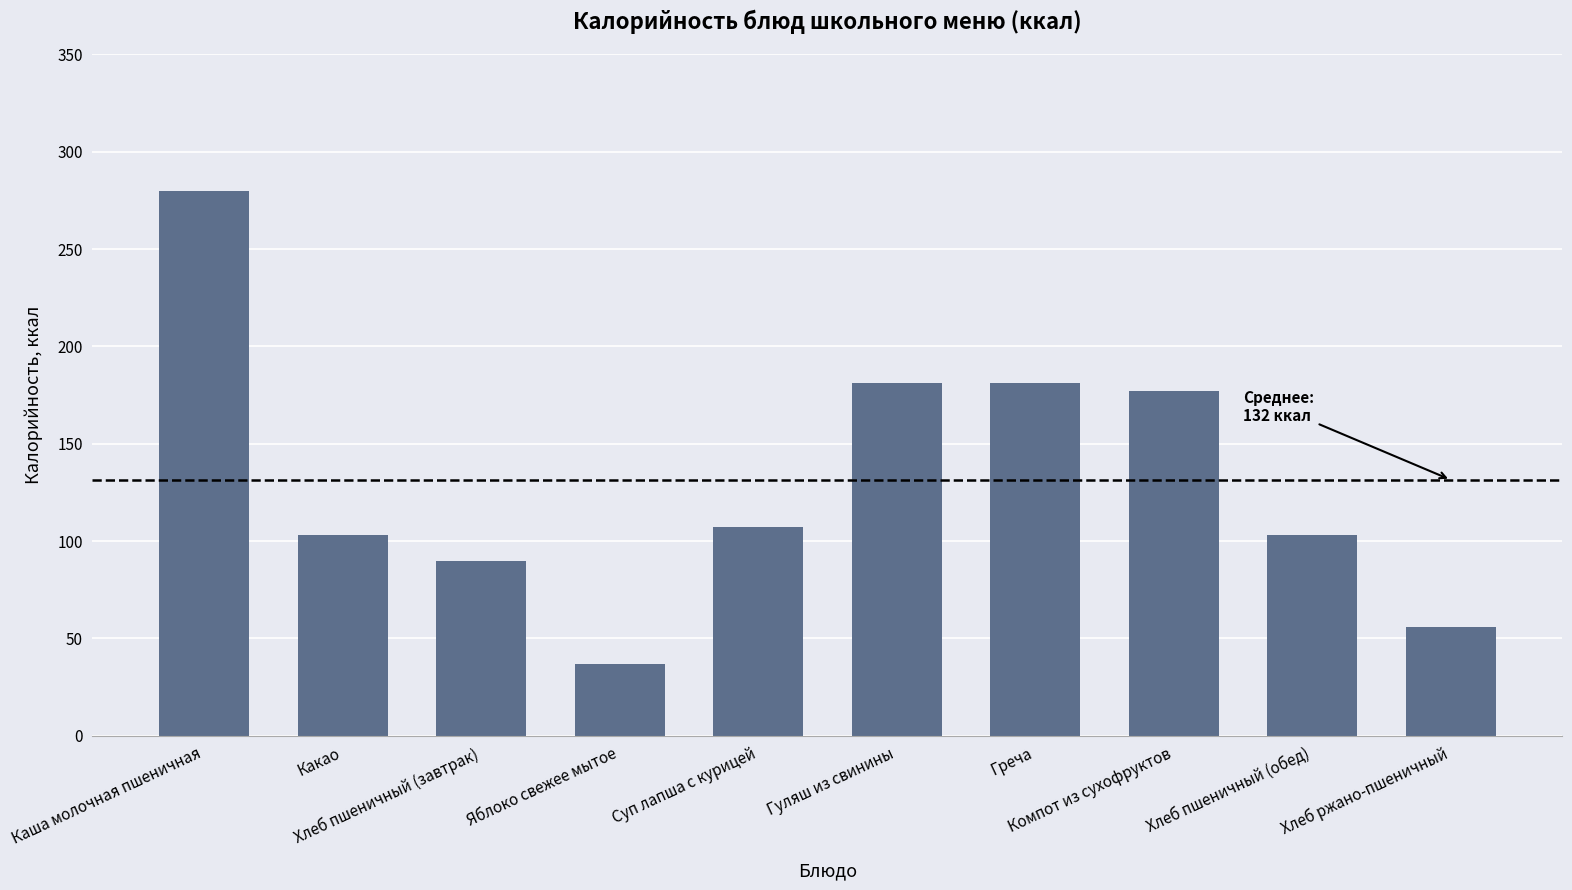

What is the value of the 5th bar from the left?

107